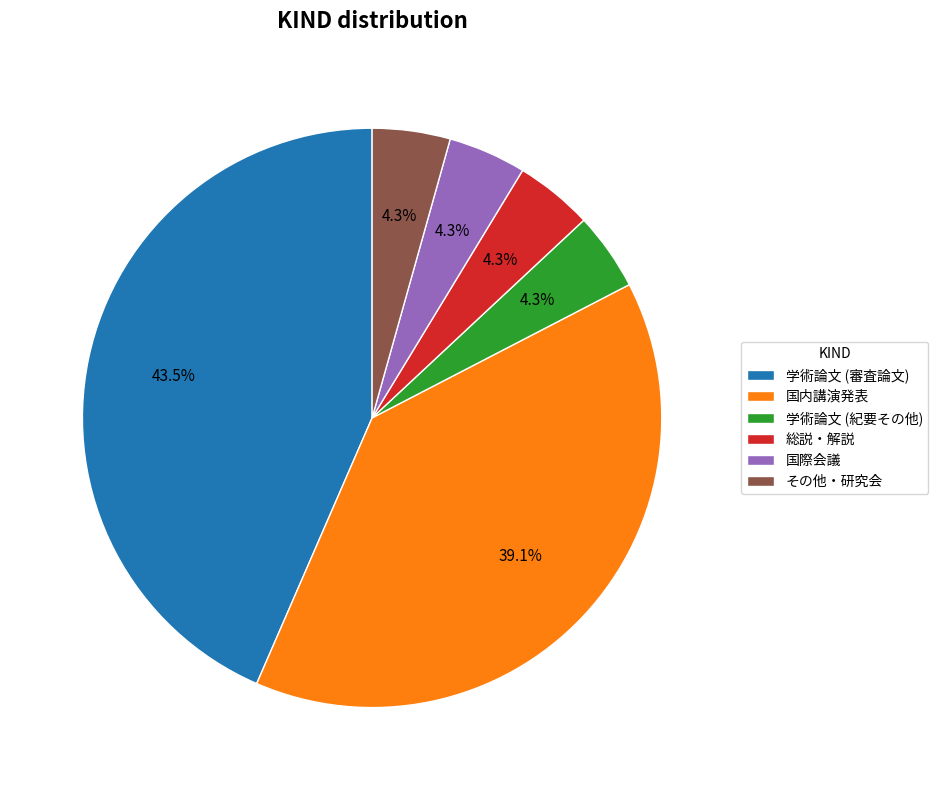

Is it true that 国際会議 is 4% of the pie?

True